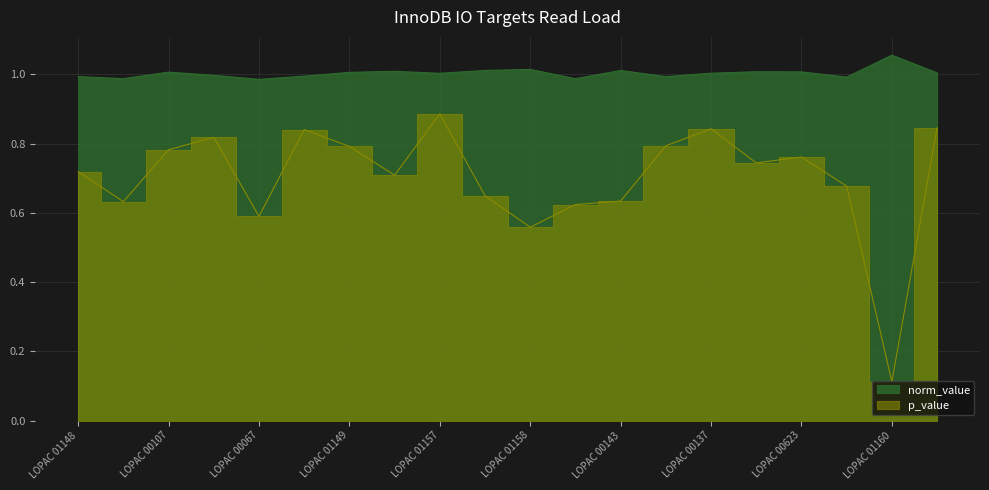

In p_value, how many points are lower than both neighbors (excluding endpoints)?

6